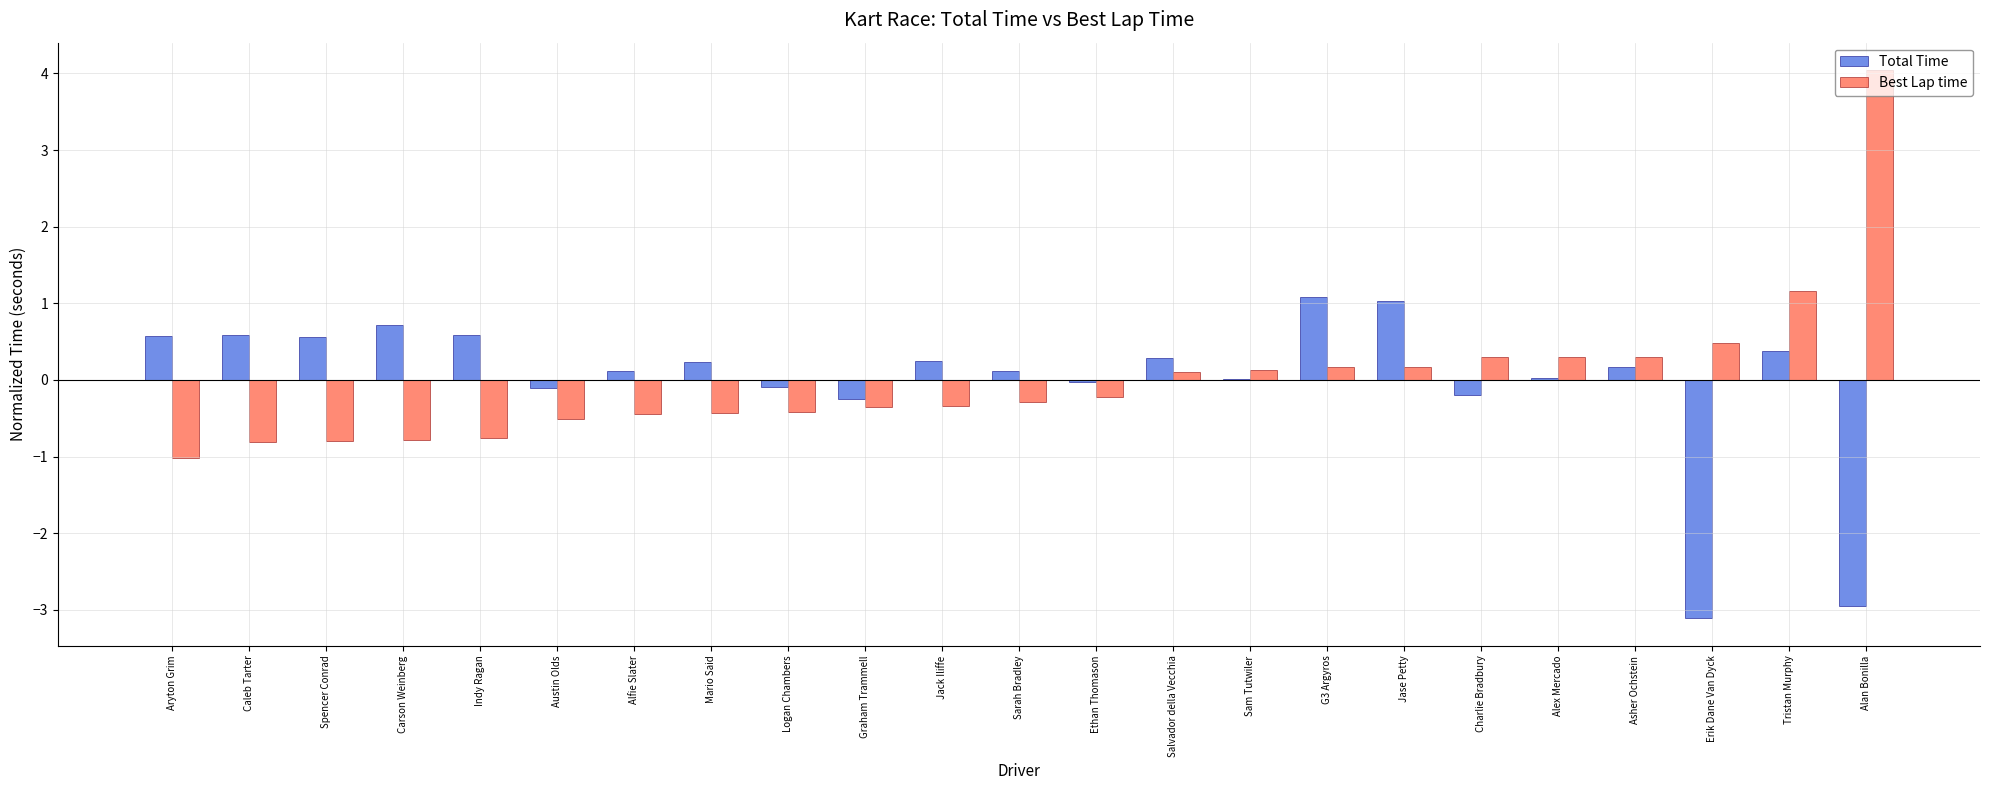

The Best Lap time series shows -0.2 at Carson Weinberg. True or false?

False